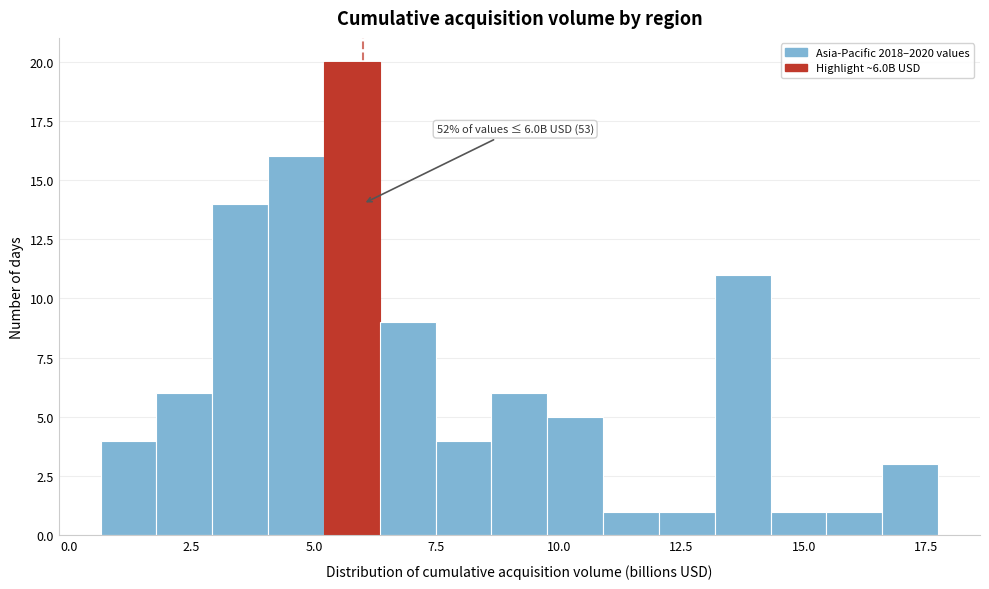

Around what value on the x-axis is the tallest bar? Give the approximate position of its centre, as read against the axis.

6.0